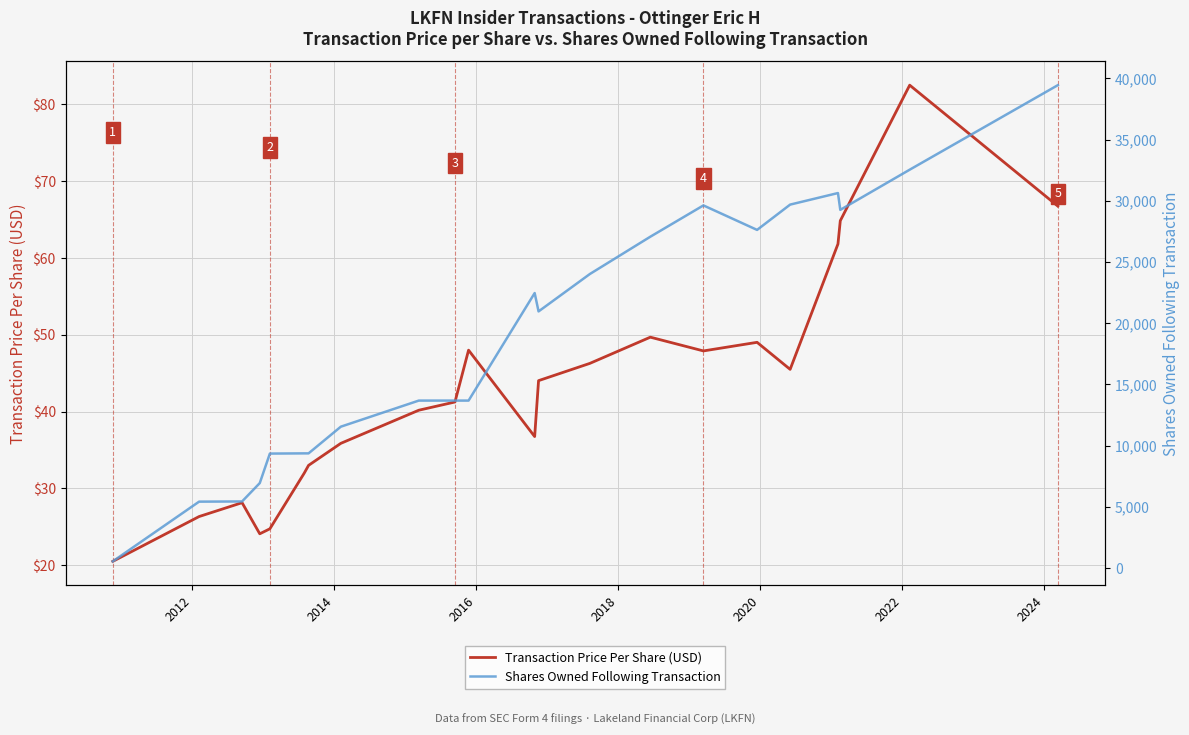

True or false: Shares Owned Following Transaction and Transaction Price Per Share (USD) cross at least once.

False